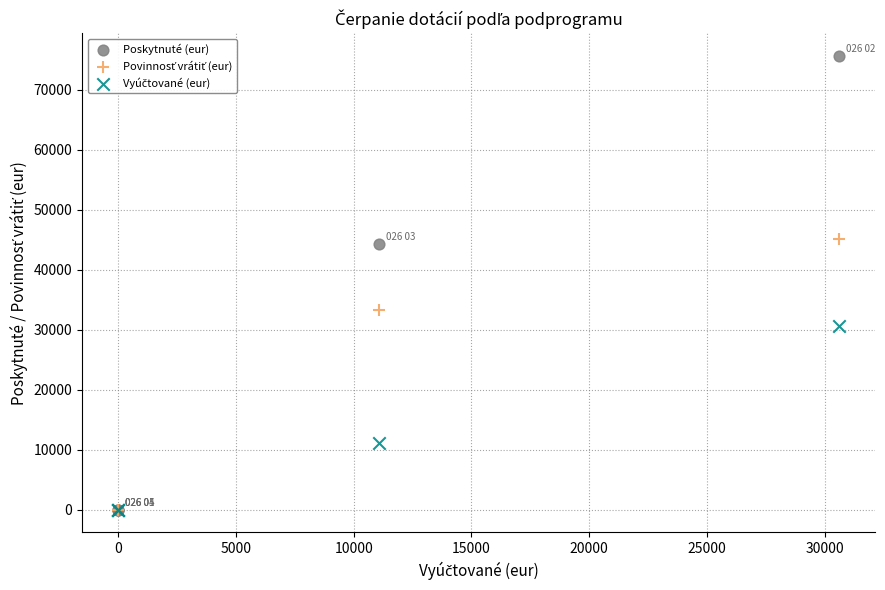

In the Poskytnuté (eur) series, what Y value is closest to 37842?

44345.0